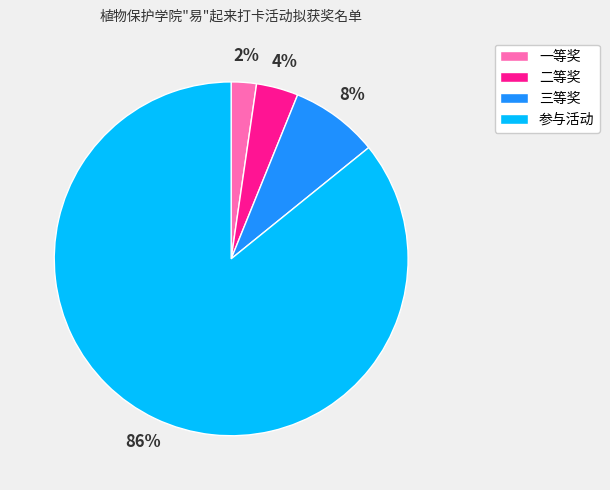

Does any single category account for the majority?

Yes